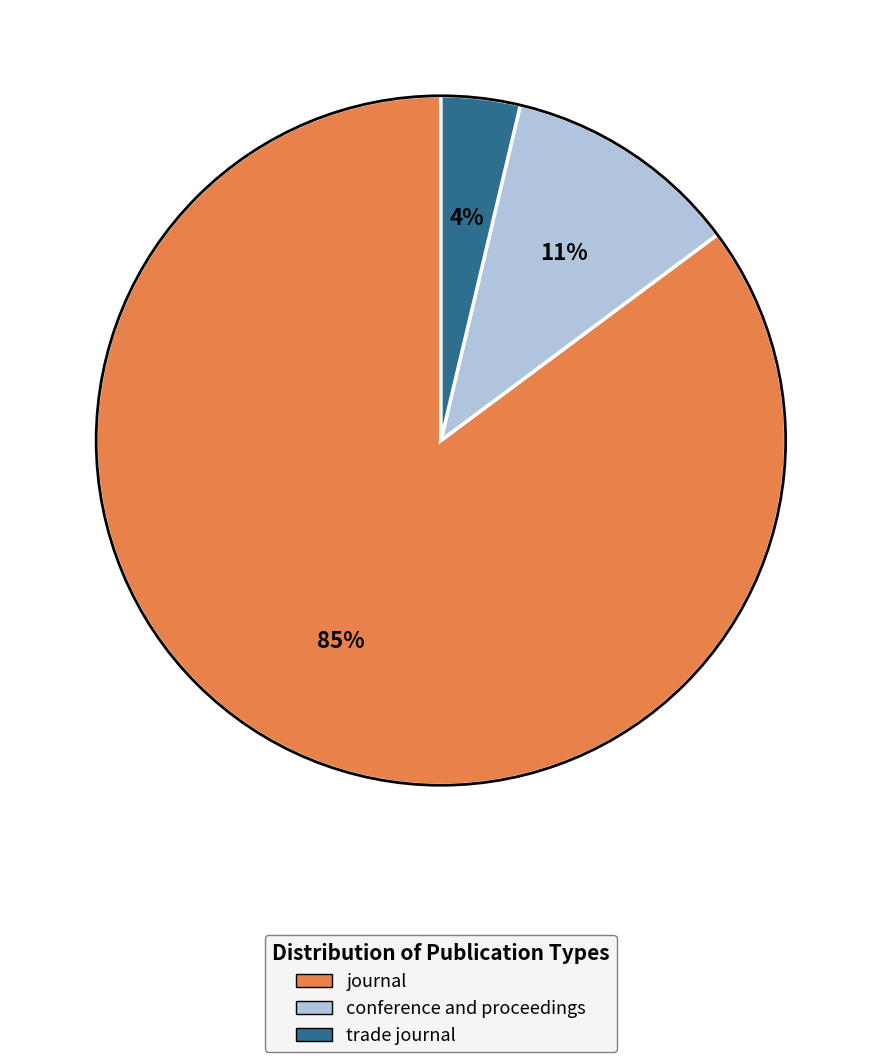

Which category has the smallest portion of the pie?

trade journal